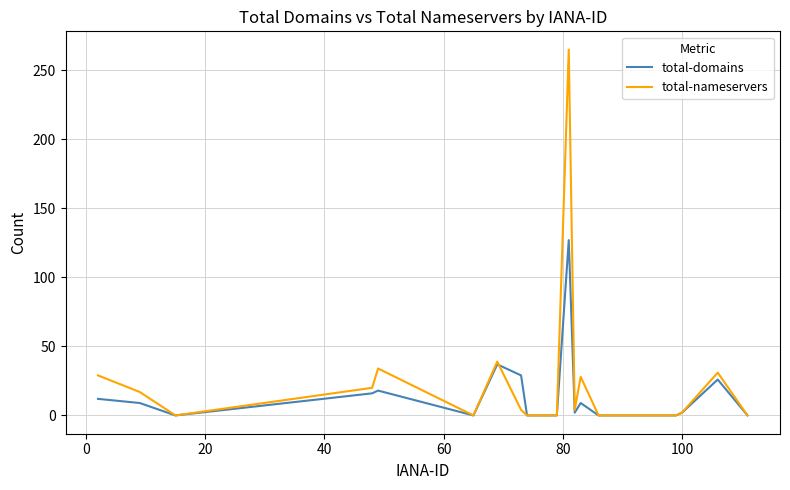

What is the greatest value displayed?

265